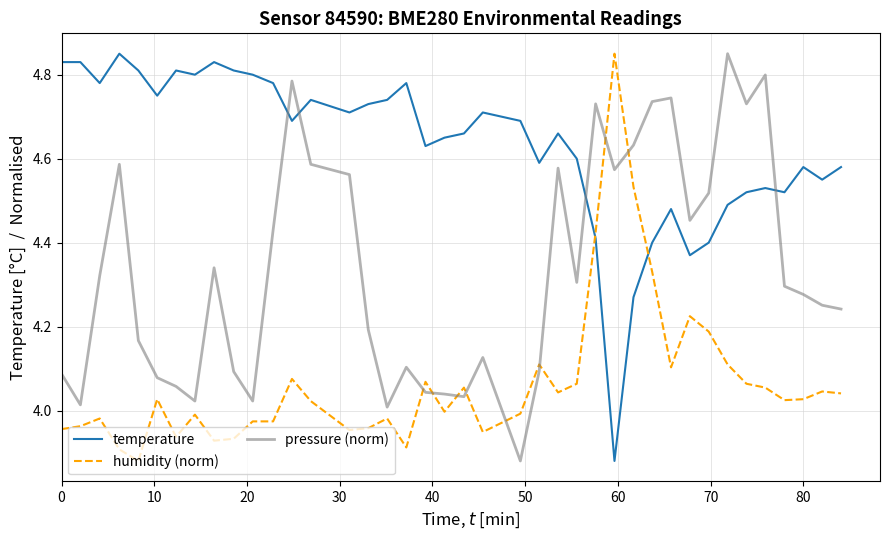

Rank the series by their average value, from lowest to highest.

humidity (norm), pressure (norm), temperature